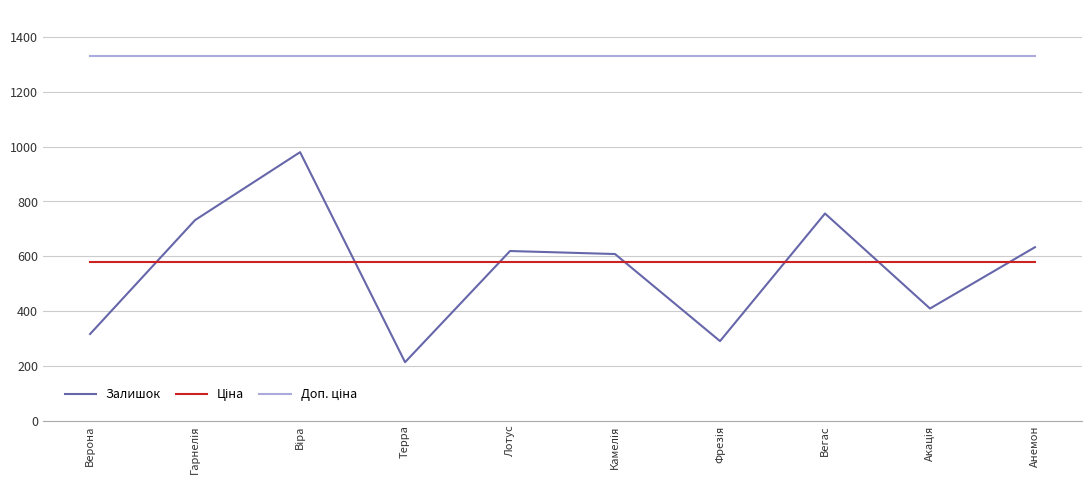

What is the maximum value for Залишок?

980.0